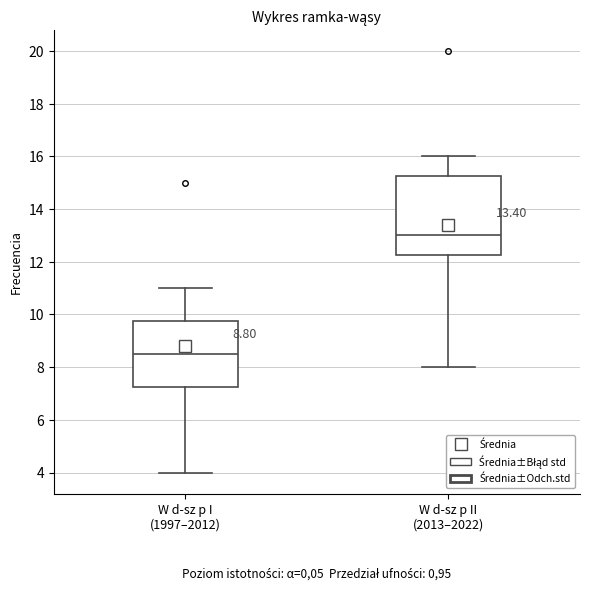

Which box is the tallest, from its lower edge to its upper edge?

W d-sz p II (2013–2022)